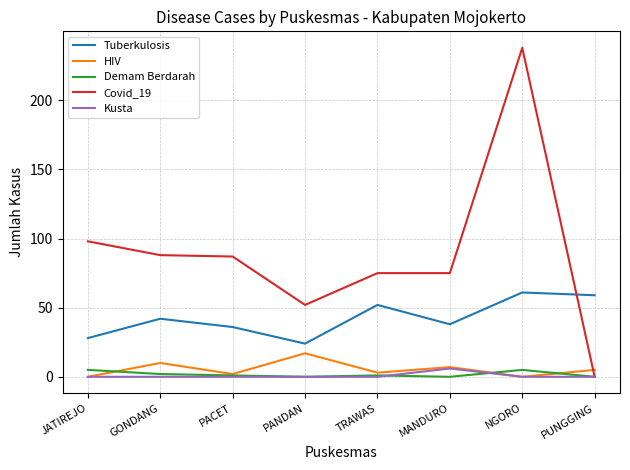

How many lines are shown in the chart?

5